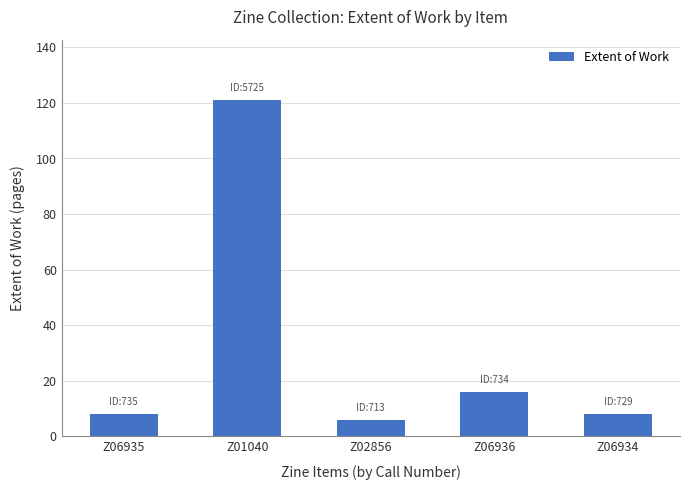

What is the label of the 5th bar from the right?

Z06935